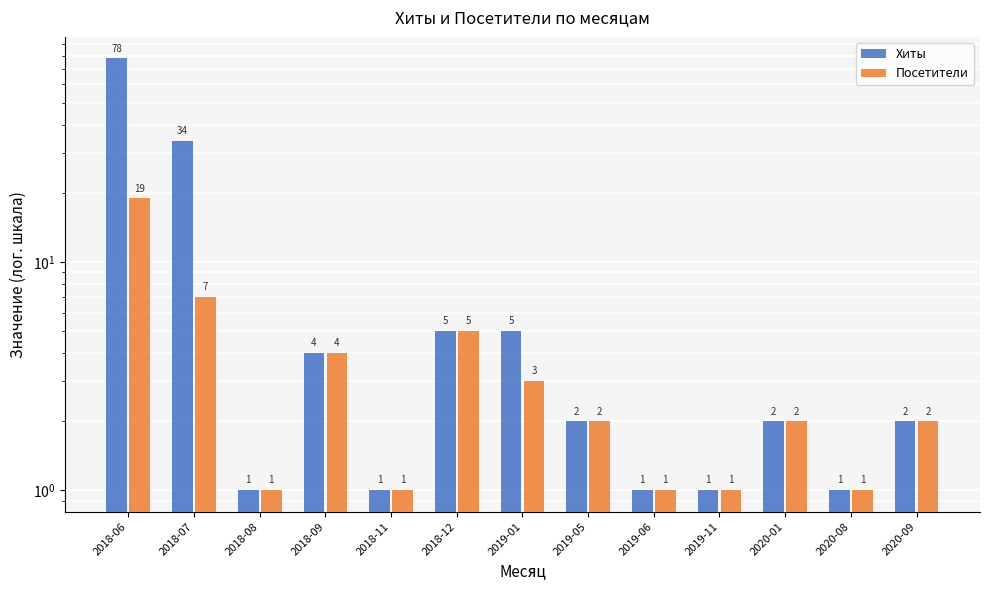

What is the sum of all Хиты values?

137